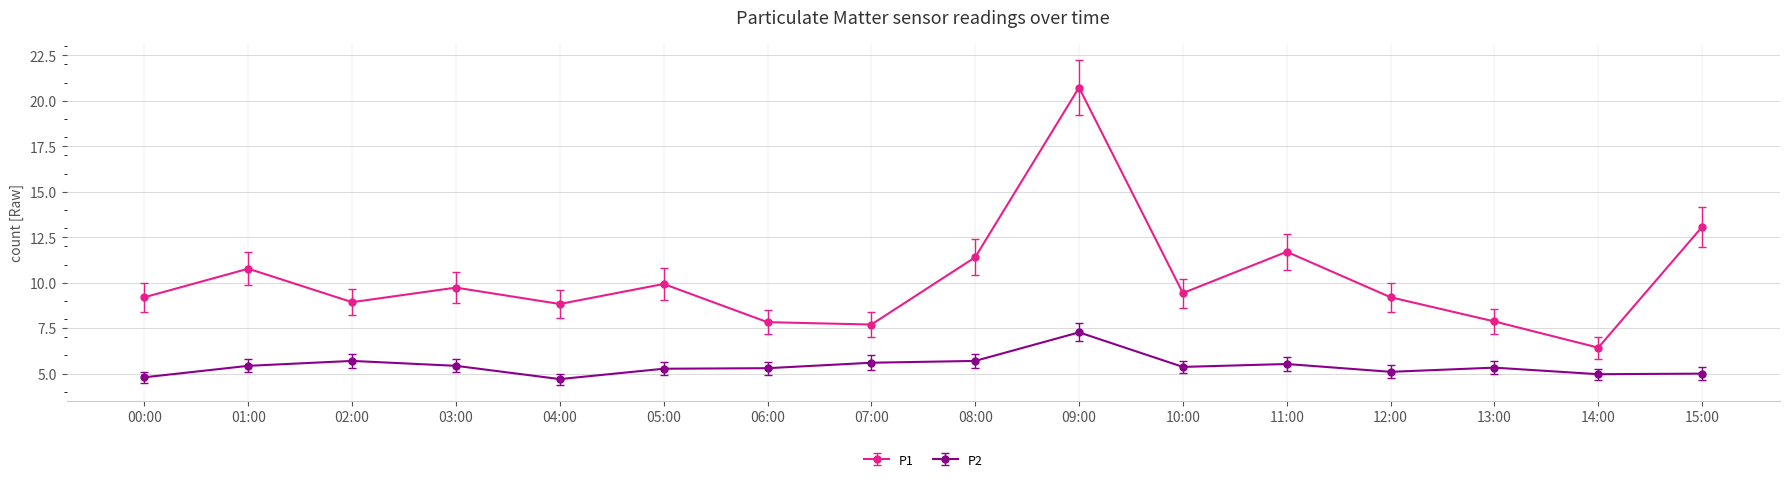

The P2 series shows 9.4 at 11:00. True or false?

False